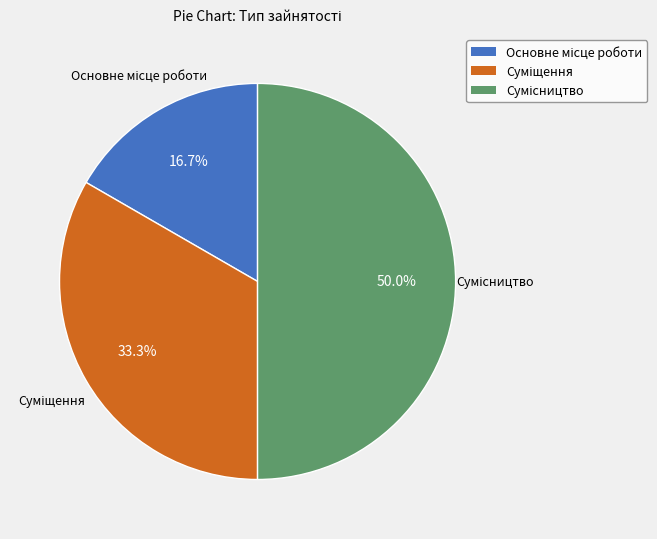

Count the number of slices in the pie.

3